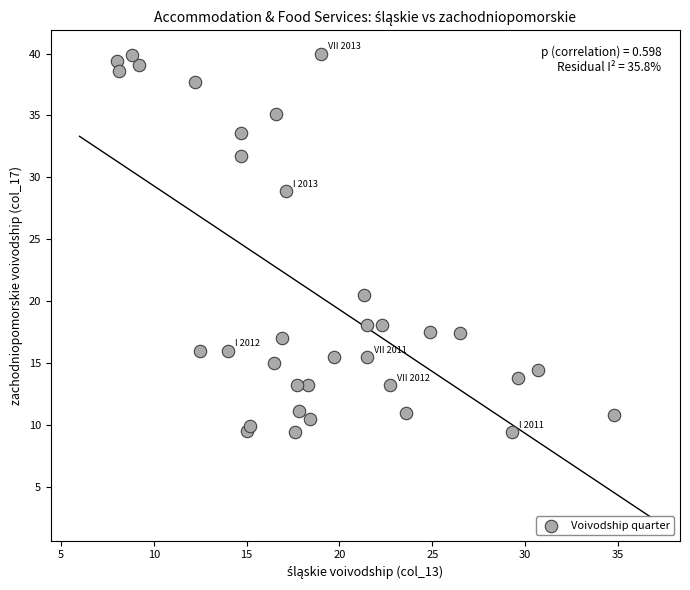

What Y value in the scatter plot is closest to 24?

20.5